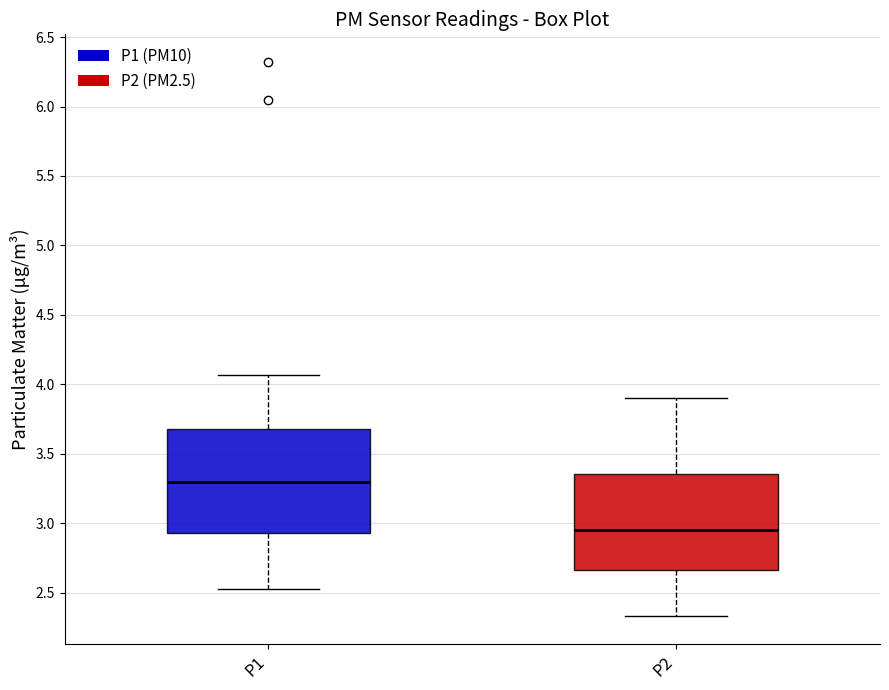

Reading left to right, transcribe this box plot: for each box, give where its median line is, the range the box spans, and where its two whiskers end, as read against the y-axis. The values are not printed on the chart, so give them approximately, as read against the axis.

P1: median 3.30, box 2.95 to 3.70, whiskers 2.55 to 4.05
P2: median 2.95, box 2.65 to 3.35, whiskers 2.35 to 3.90